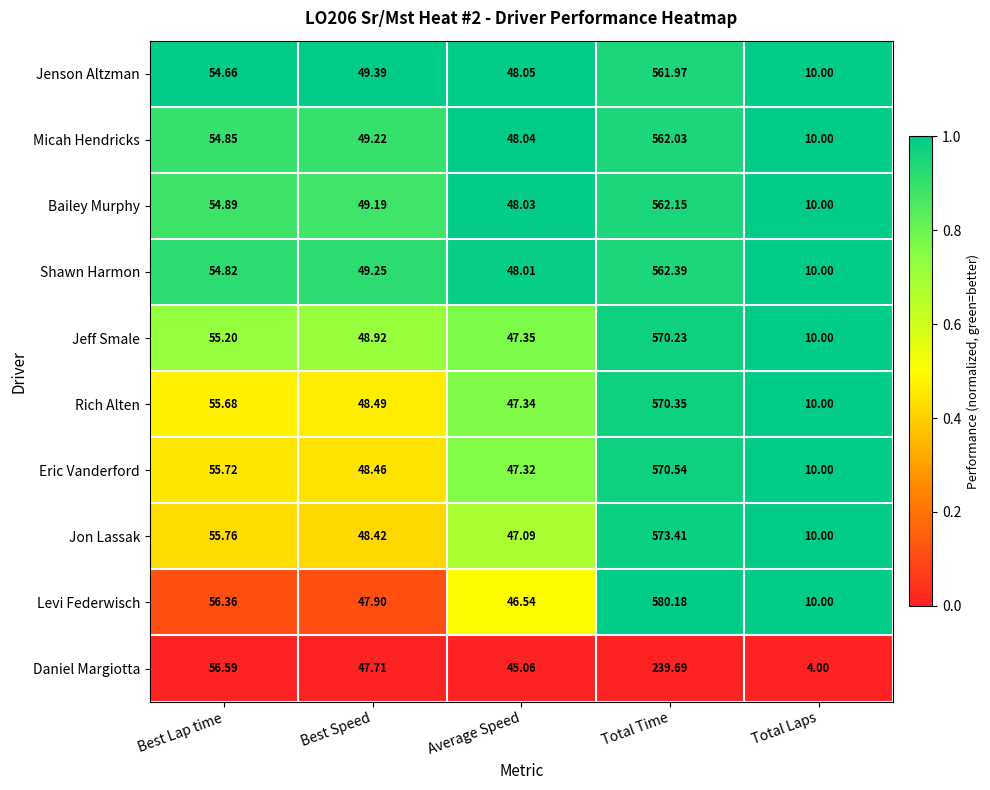

Which series has the largest total across all categories?

Levi Federwisch